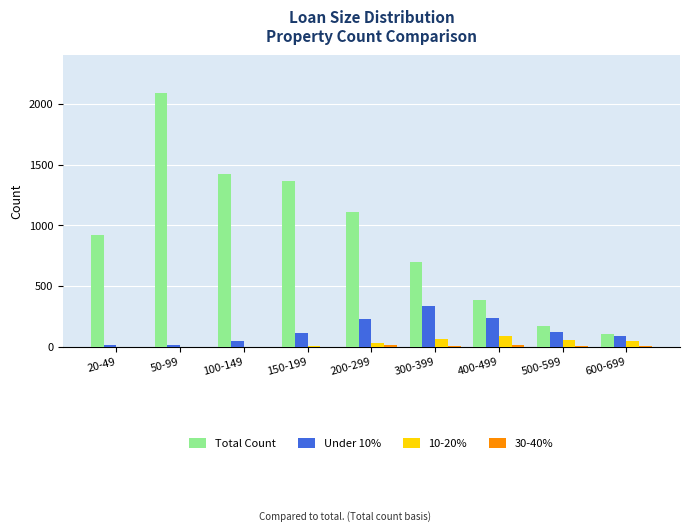

What is the sum of all Under 10% values?

1212